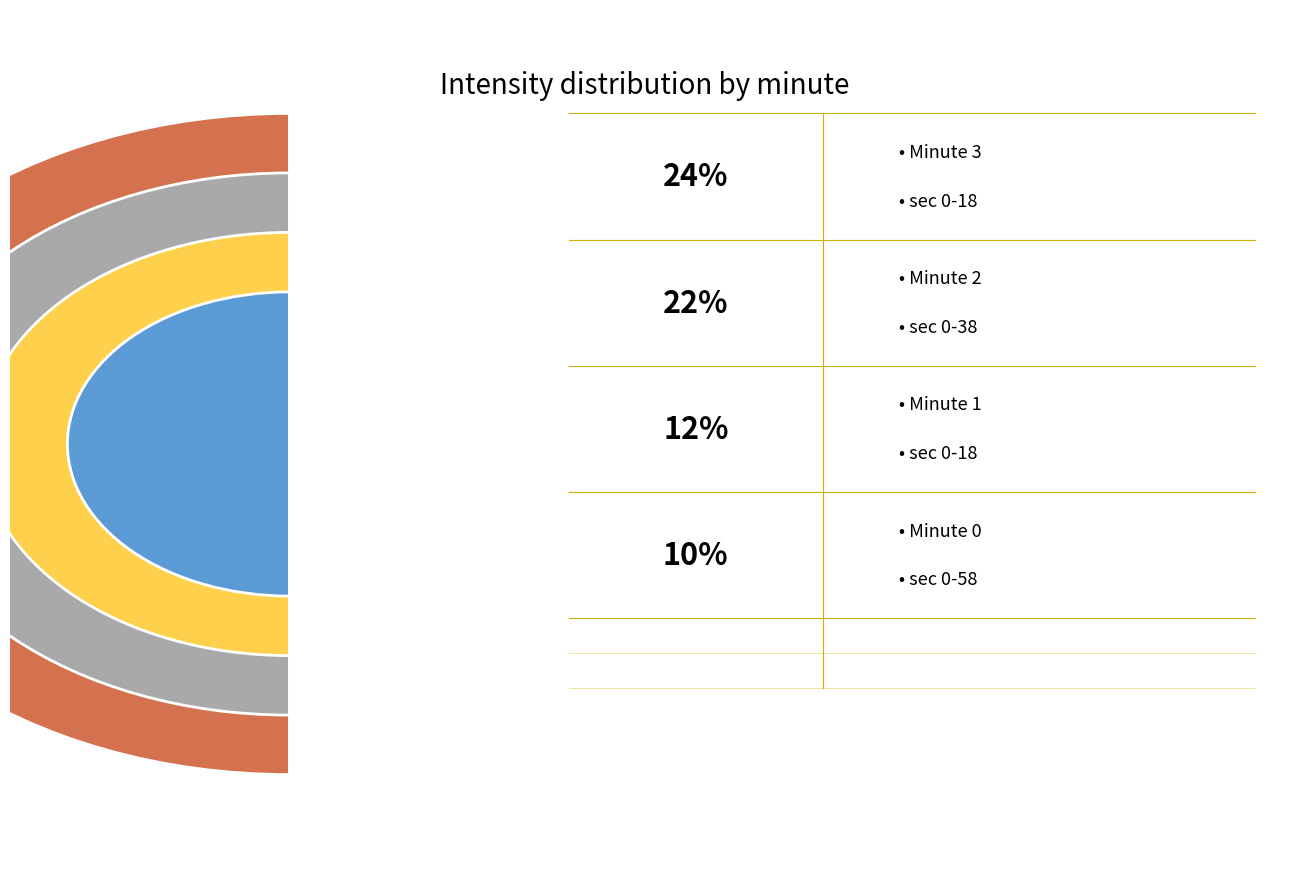

To the nearest percent, what portion does 0 represent?

15%